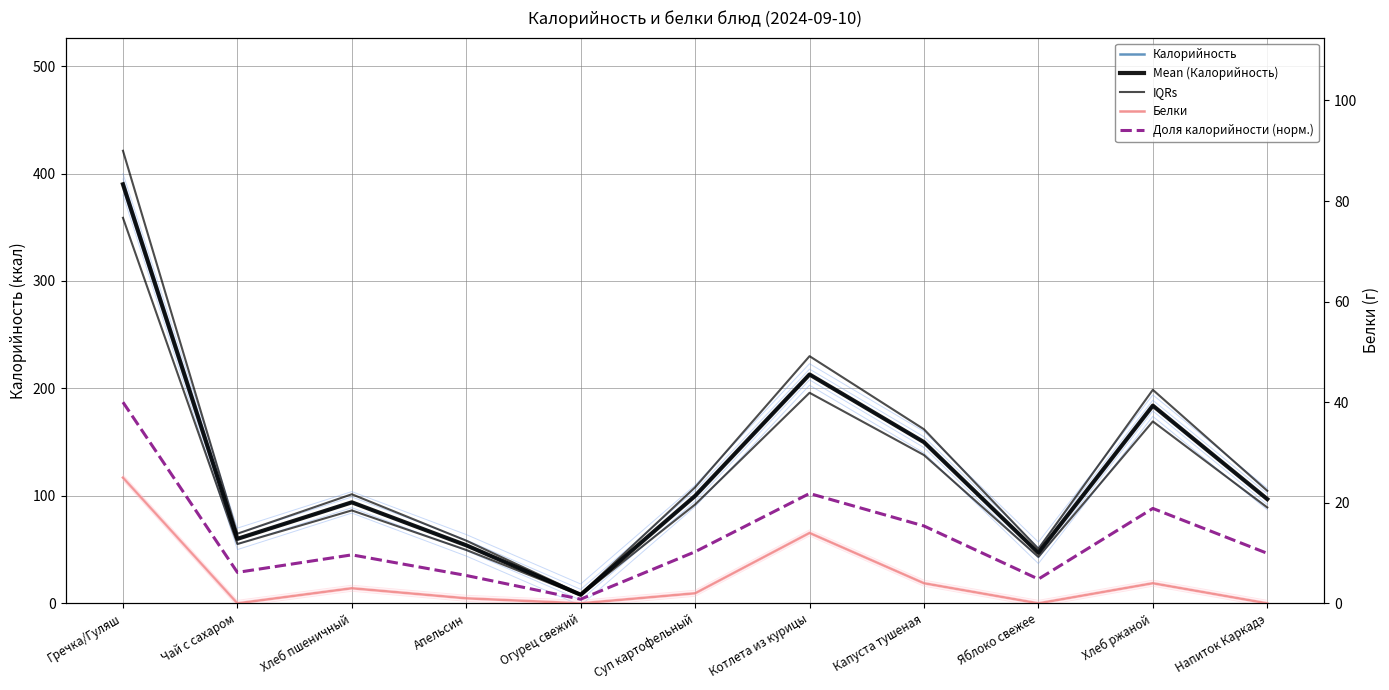

The Доля калорийности (норм.) series shows 31.8 at Хлеб ржаной. True or false?

False